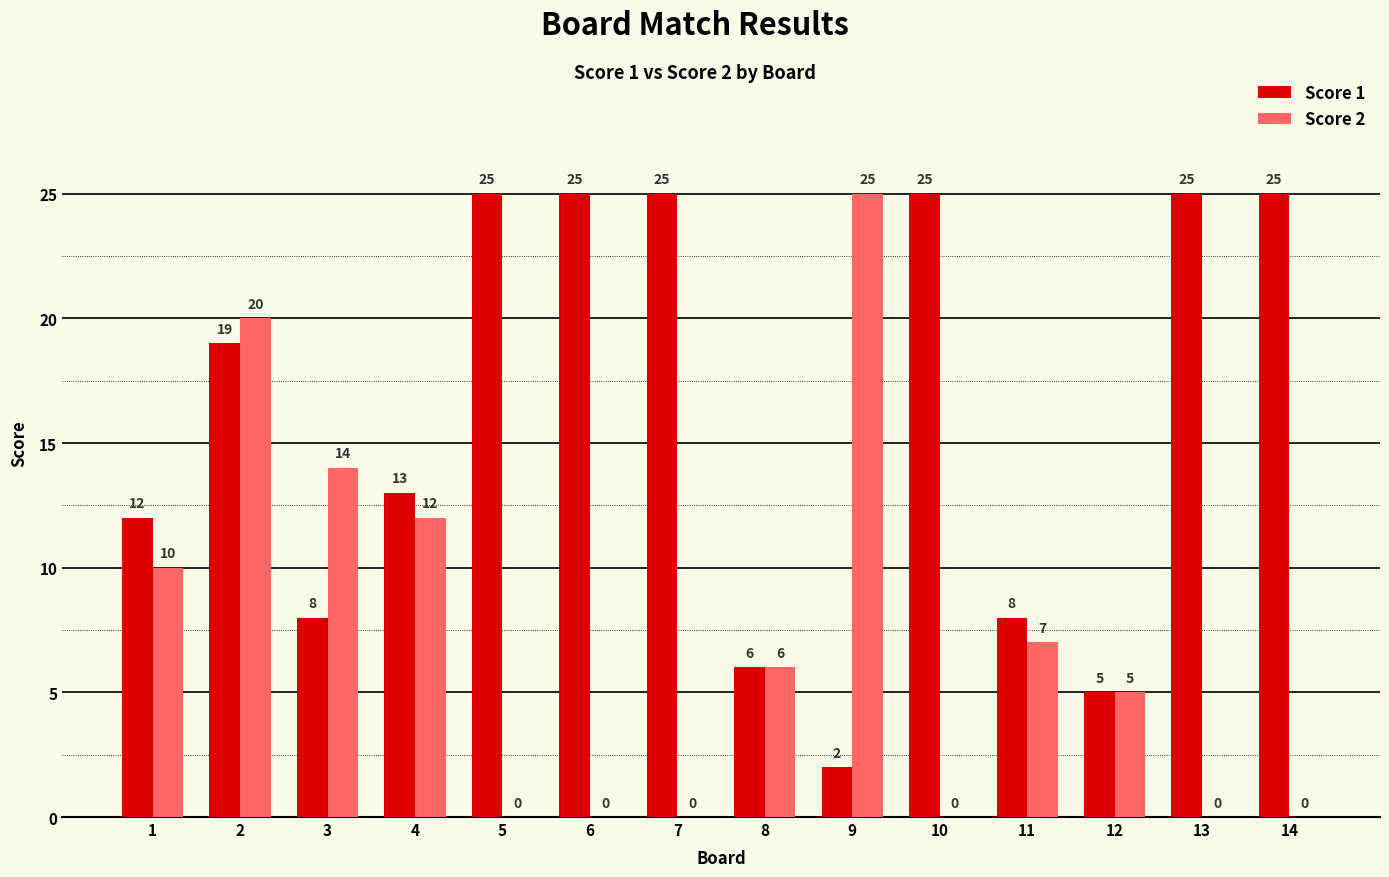

Reading left to right, extract all data points from this chart.

Score 1: 1=12	2=19	3=8	4=13	5=25	6=25	7=25	8=6	9=2	10=25	11=8	12=5	13=25	14=25
Score 2: 1=10	2=20	3=14	4=12	5=0	6=0	7=0	8=6	9=25	10=0	11=7	12=5	13=0	14=0